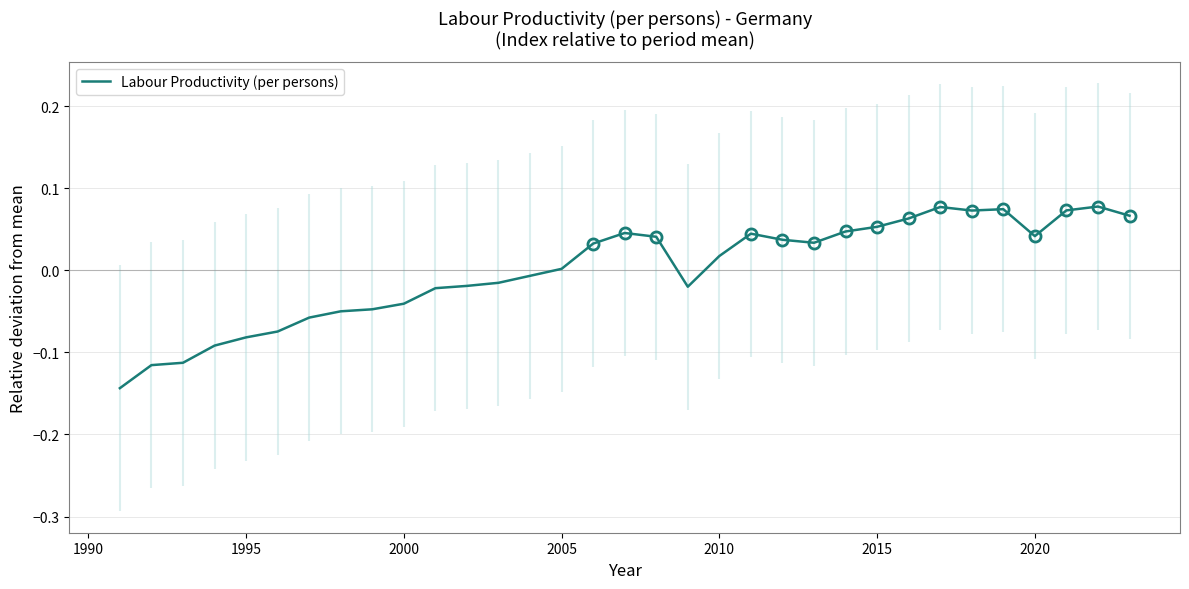

What is the difference between the maximum and minimum values?

0.2